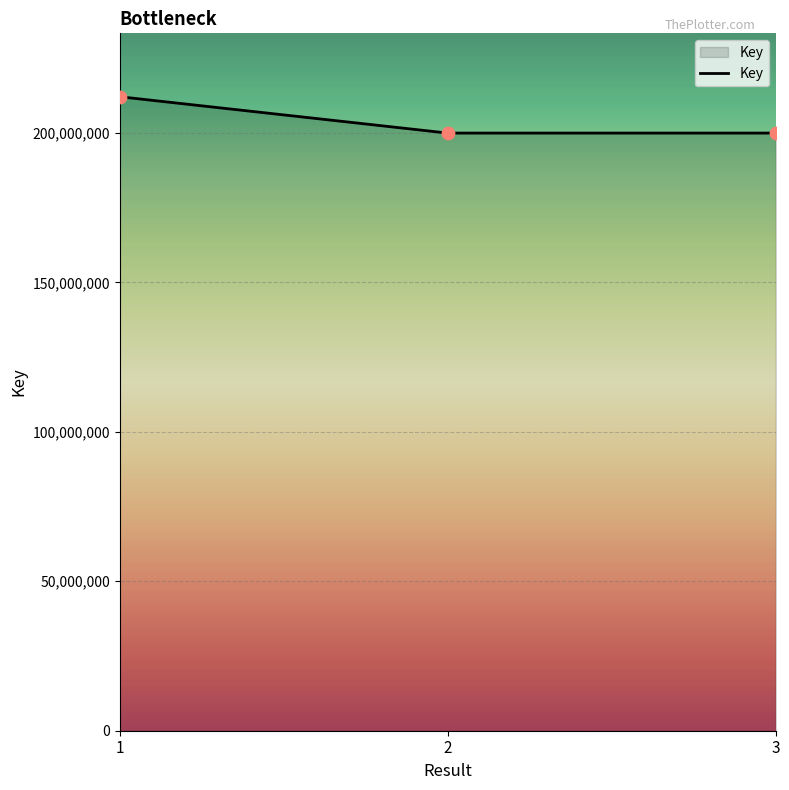

What is the change in value from 2 to 3?

+150